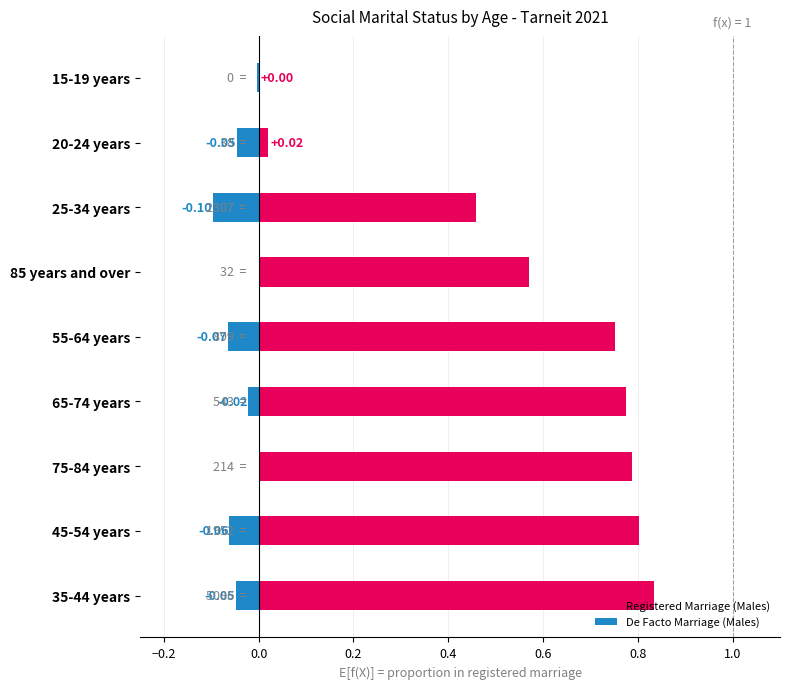

Are the bars horizontal?

Yes